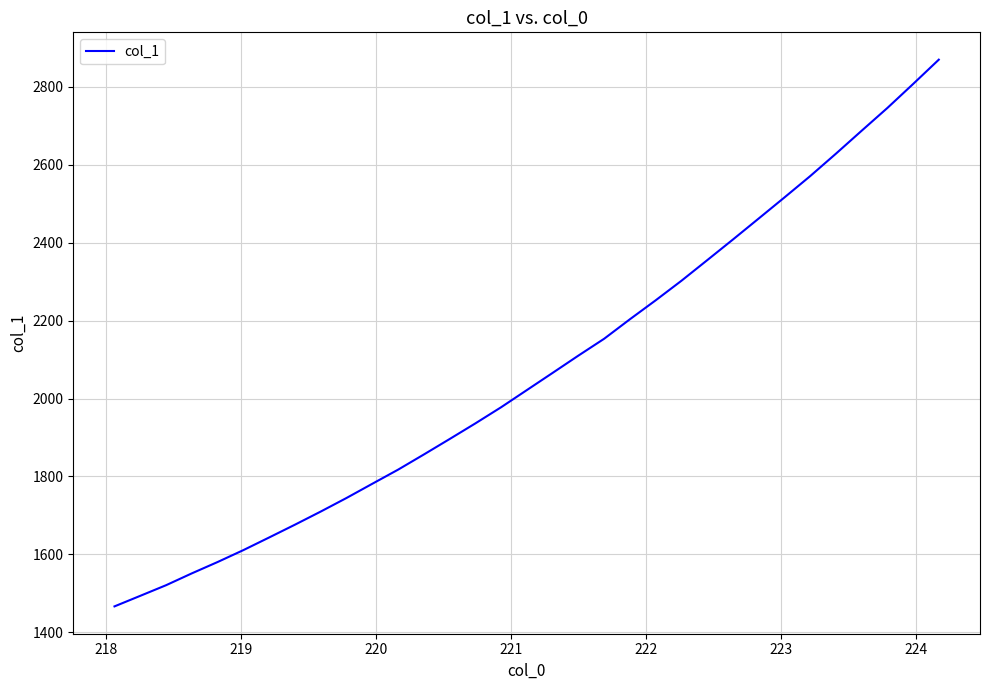

What is the difference between the maximum and minimum values?

1402.8